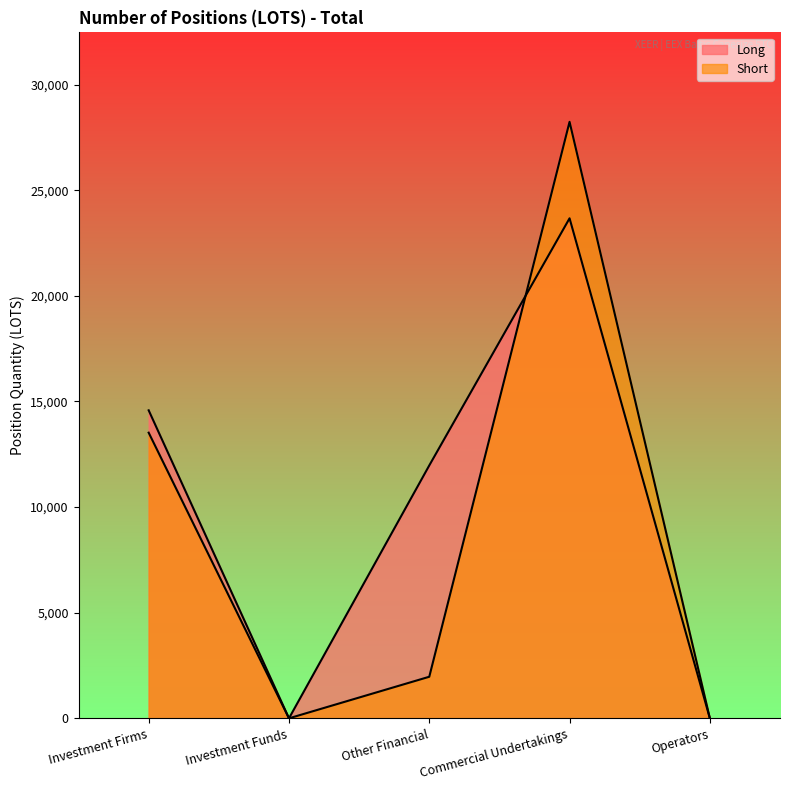

Which series has the largest range (max minus min)?

Short